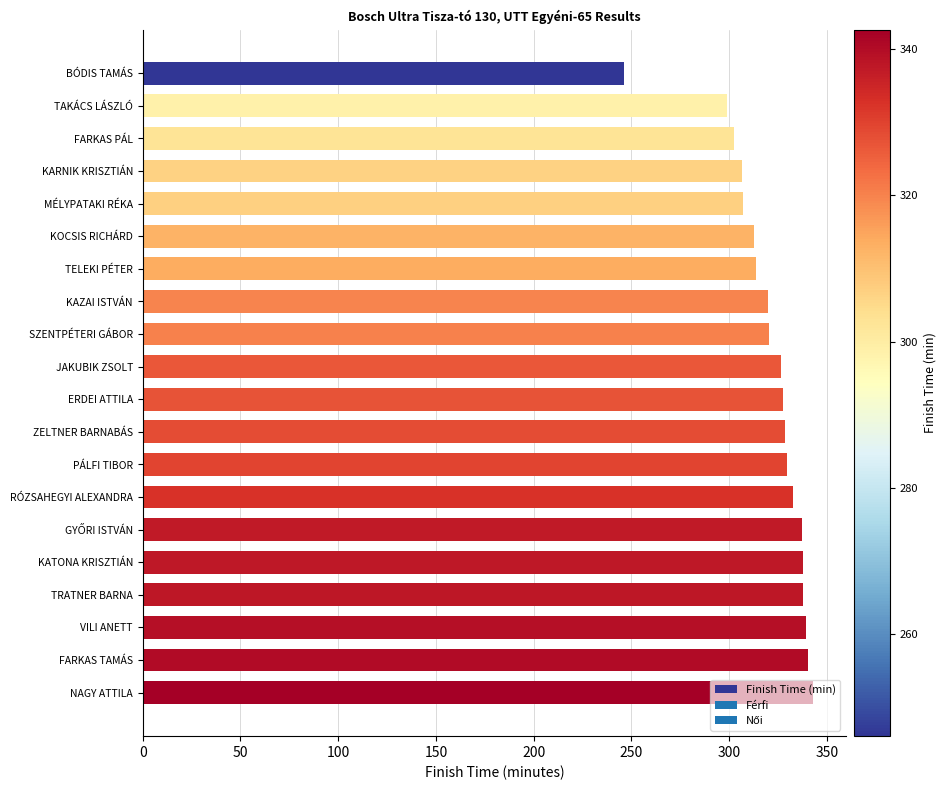

What is the sum of all values?

6408.2